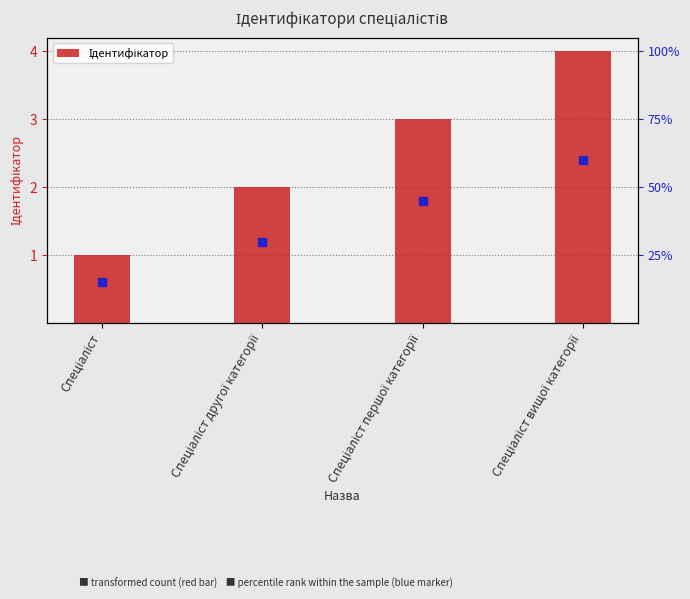

Which label corresponds to the largest value in the chart?

Спеціаліст вищої категорії